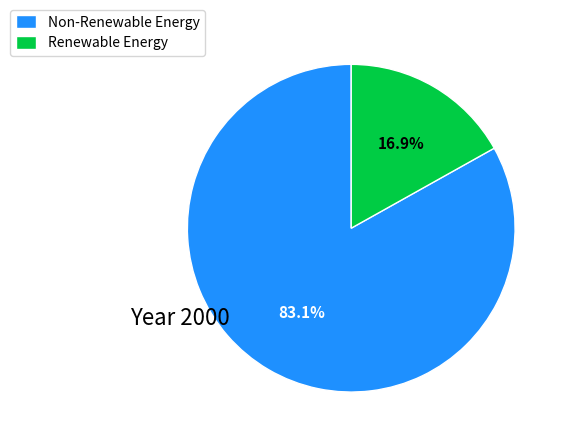

Which has a higher value, Renewable Energy or Non-Renewable Energy?

Non-Renewable Energy